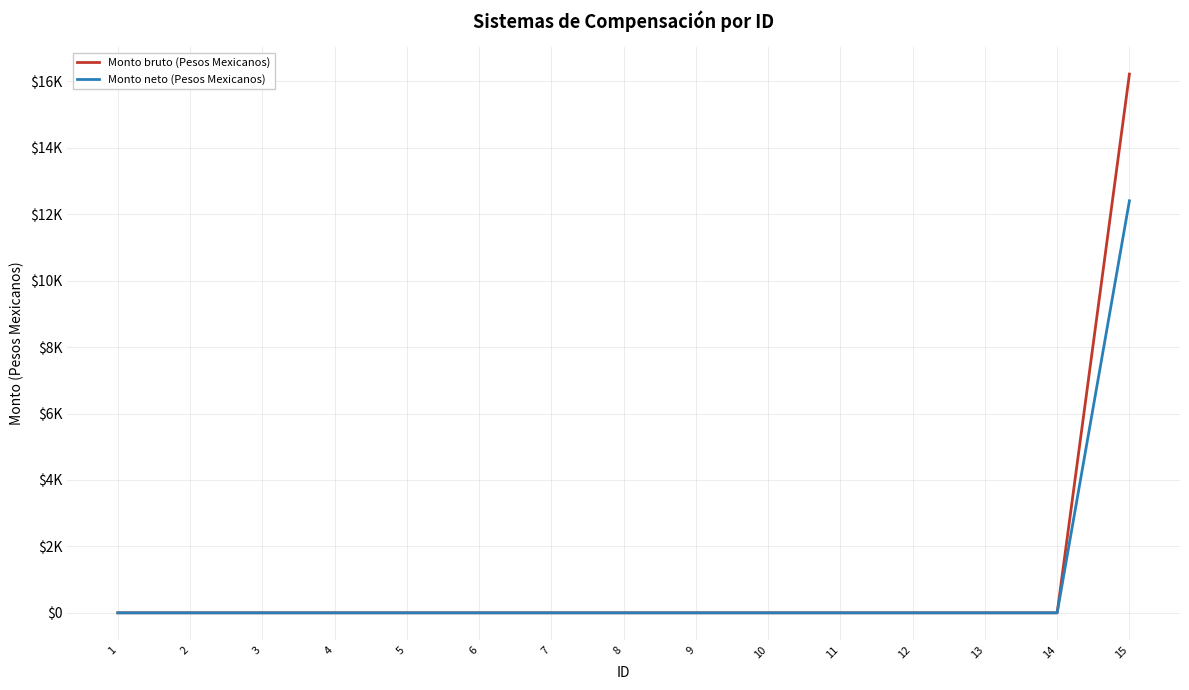

True or false: Monto bruto (Pesos Mexicanos) and Monto neto (Pesos Mexicanos) cross at least once.

False